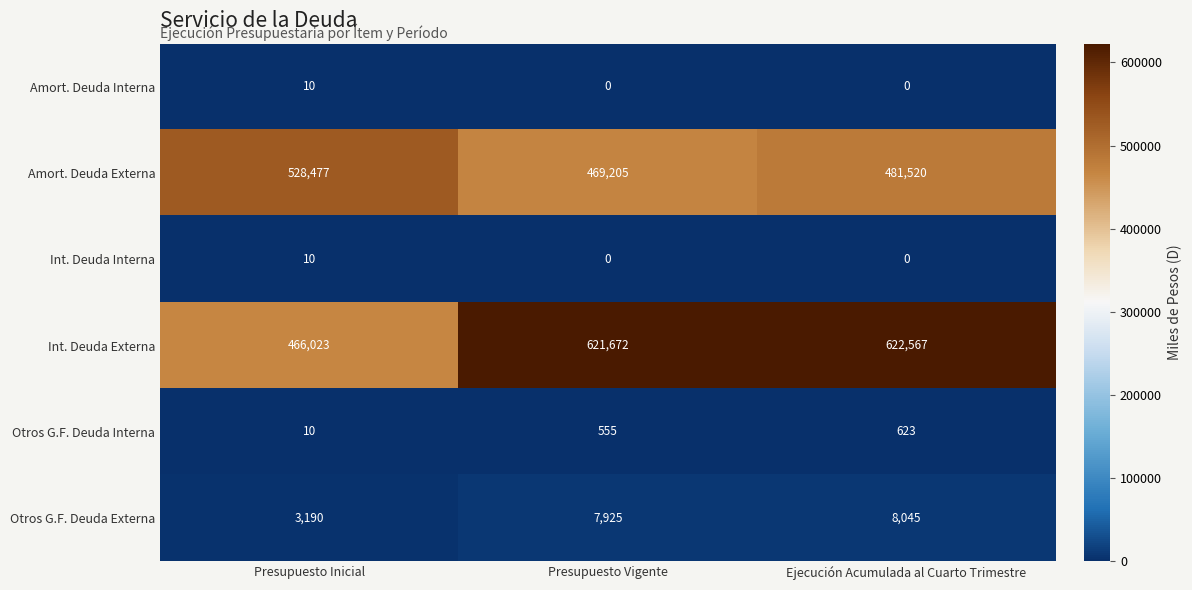

Is it true that Amort. Deuda Externa equals 528477 at Presupuesto Inicial?

True